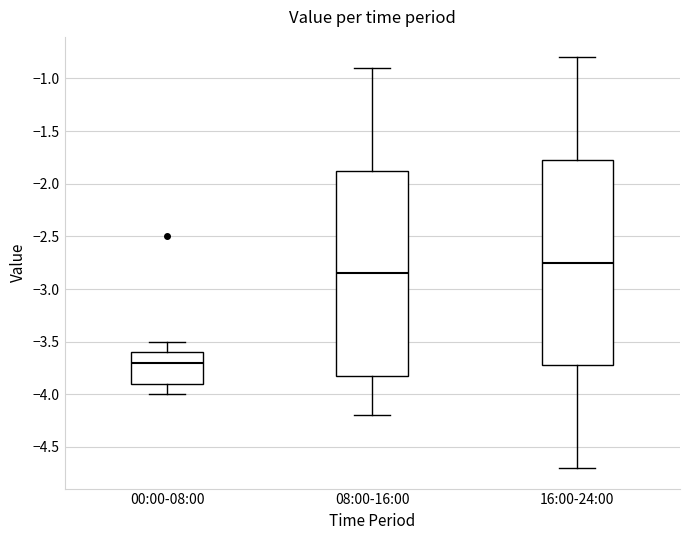

Reading left to right, transcribe this box plot: for each box, give where its median line is, the range the box spans, and where its two whiskers end, as read against the y-axis. The values are not printed on the chart, so give them approximately, as read against the axis.

00:00-08:00: median -3.70, box -3.90 to -3.60, whiskers -4.00 to -3.50
08:00-16:00: median -2.85, box -3.80 to -1.85, whiskers -4.20 to -0.90
16:00-24:00: median -2.75, box -3.70 to -1.75, whiskers -4.70 to -0.80